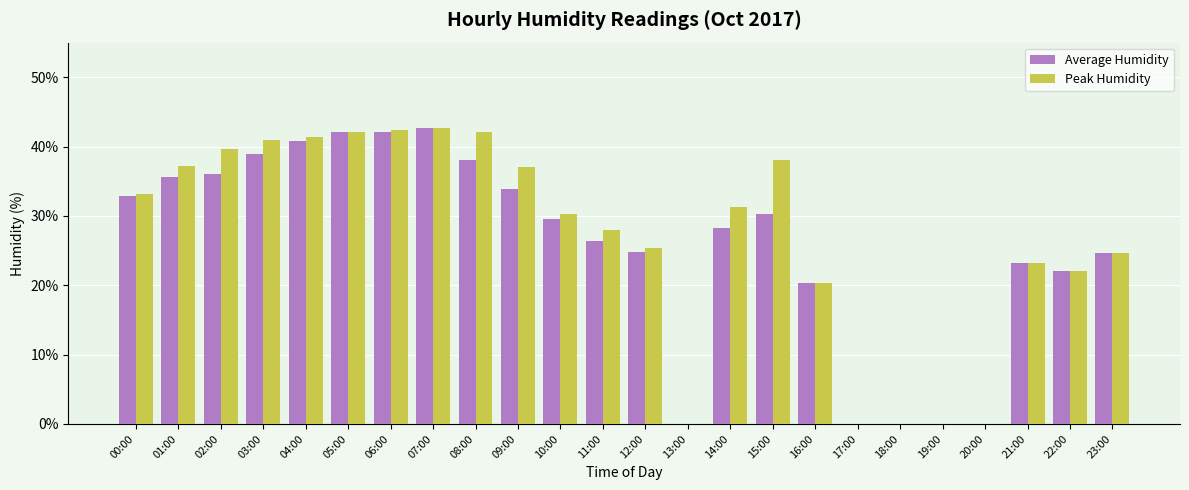

What is the total value across all series at 07:00?

85.3